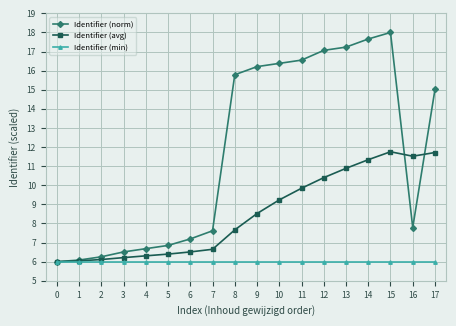

What value does the Identifier (avg) series have at 14?

11.3